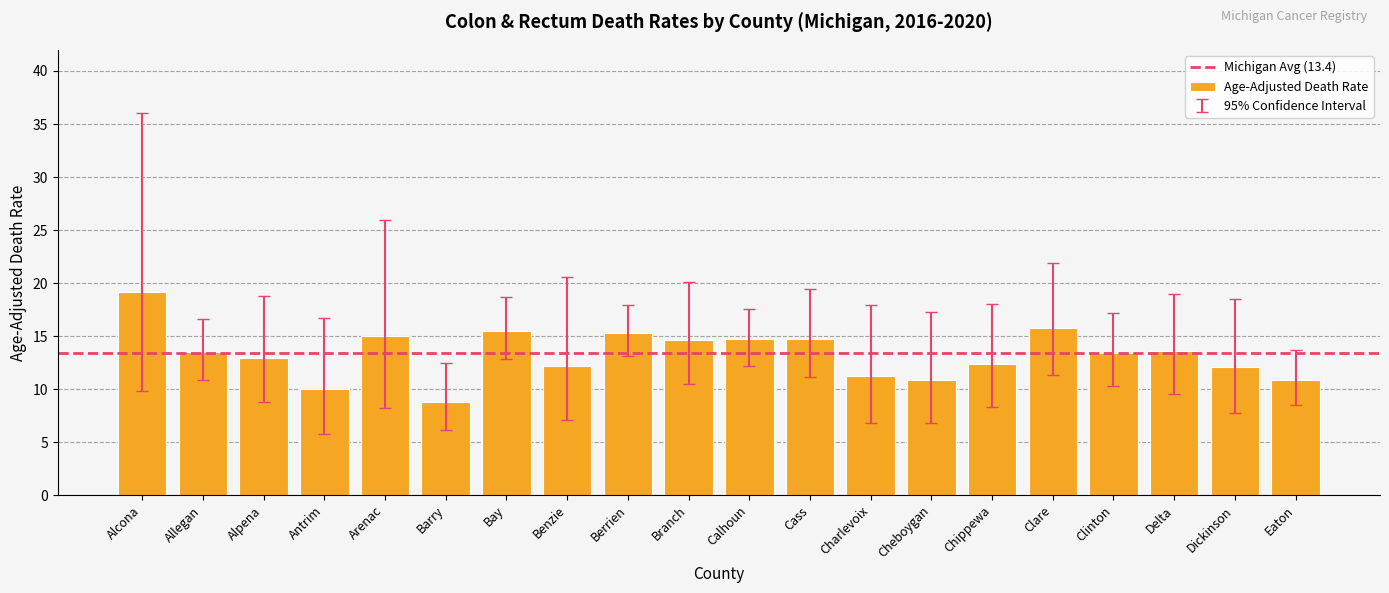

What value does the data have at Dickinson?

12.1